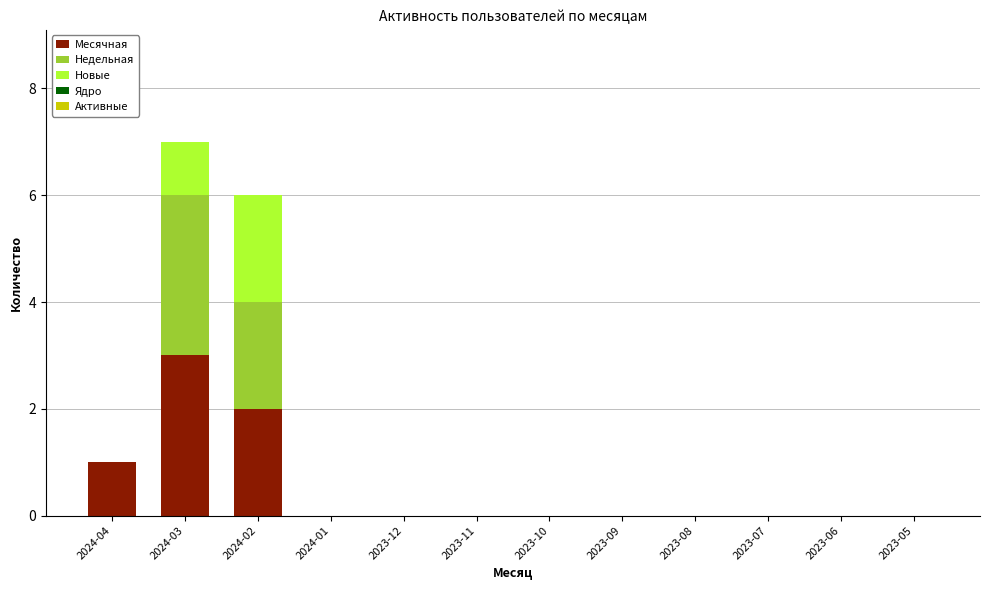

The Месячная series shows 1 at 2024-02. True or false?

False